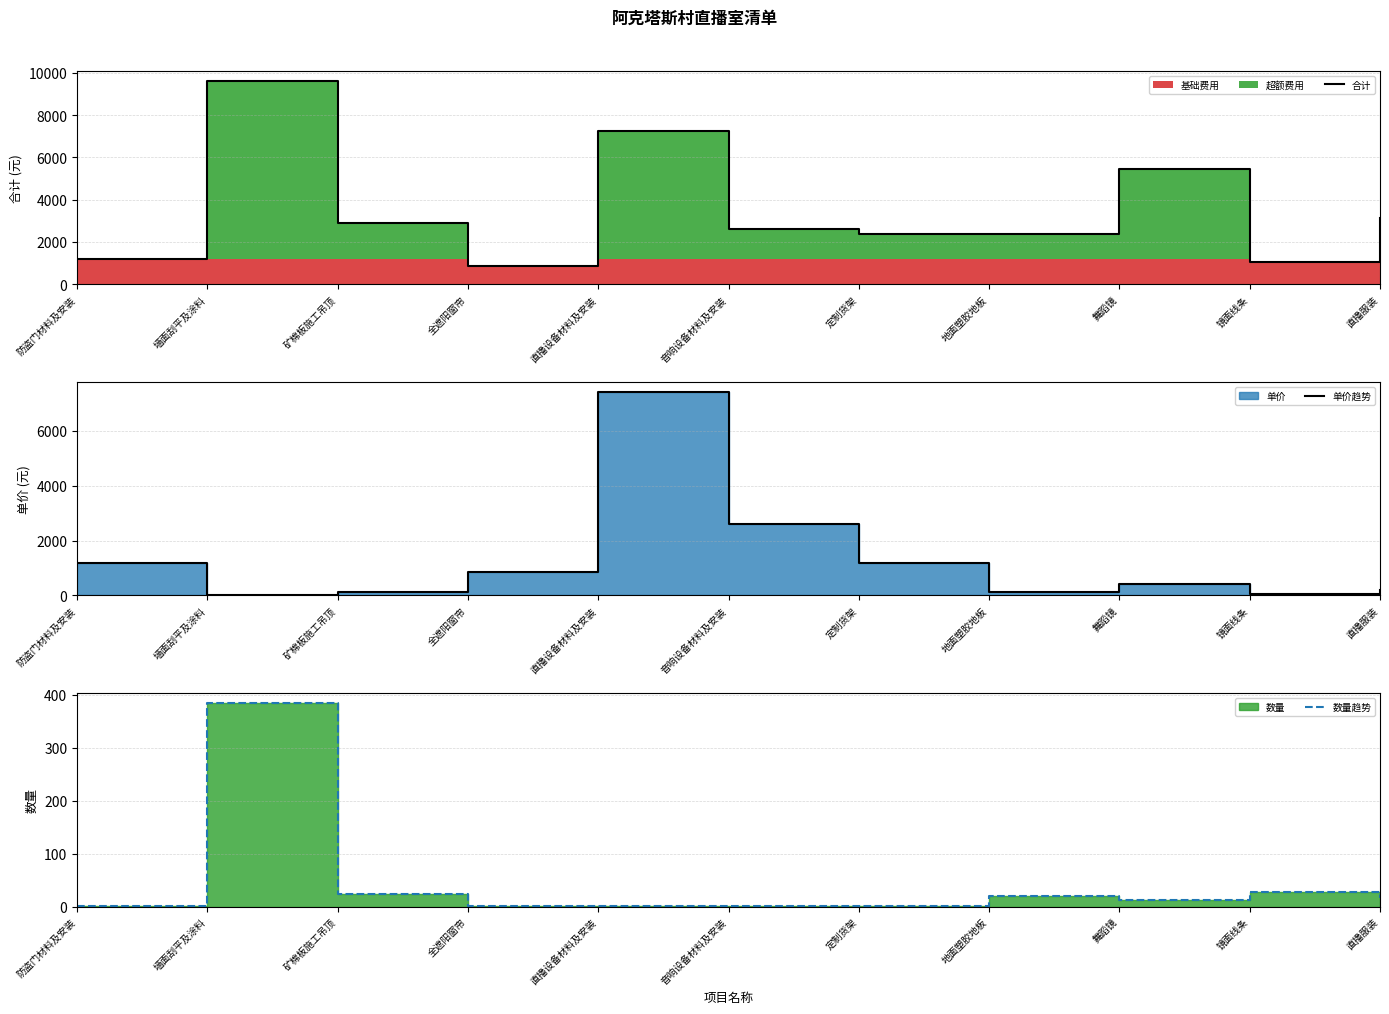

Is it true that 合计 equals 4267 at 直播服装?

False